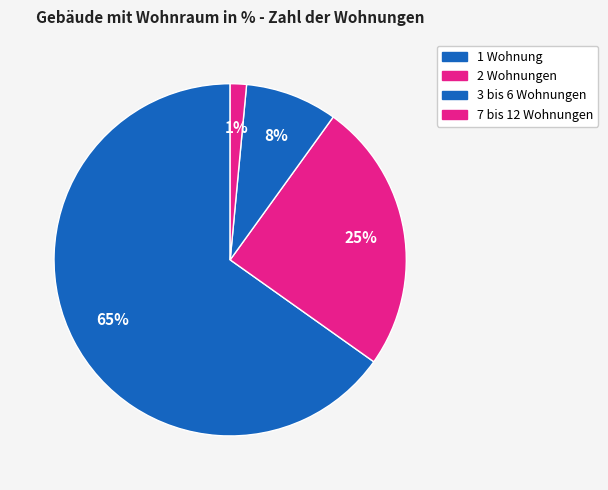

How many slices are in this pie chart?

4